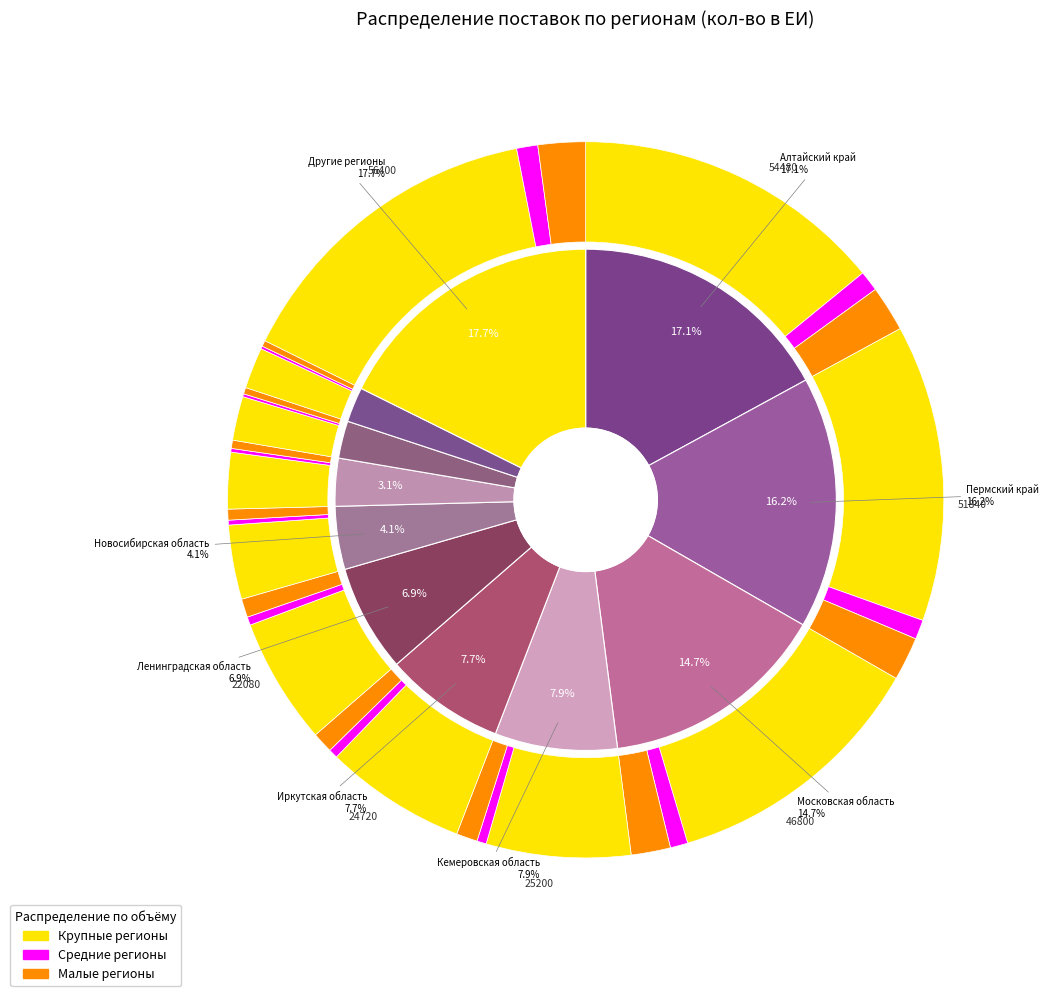

Does Курганская область represent more than half of the total?

No